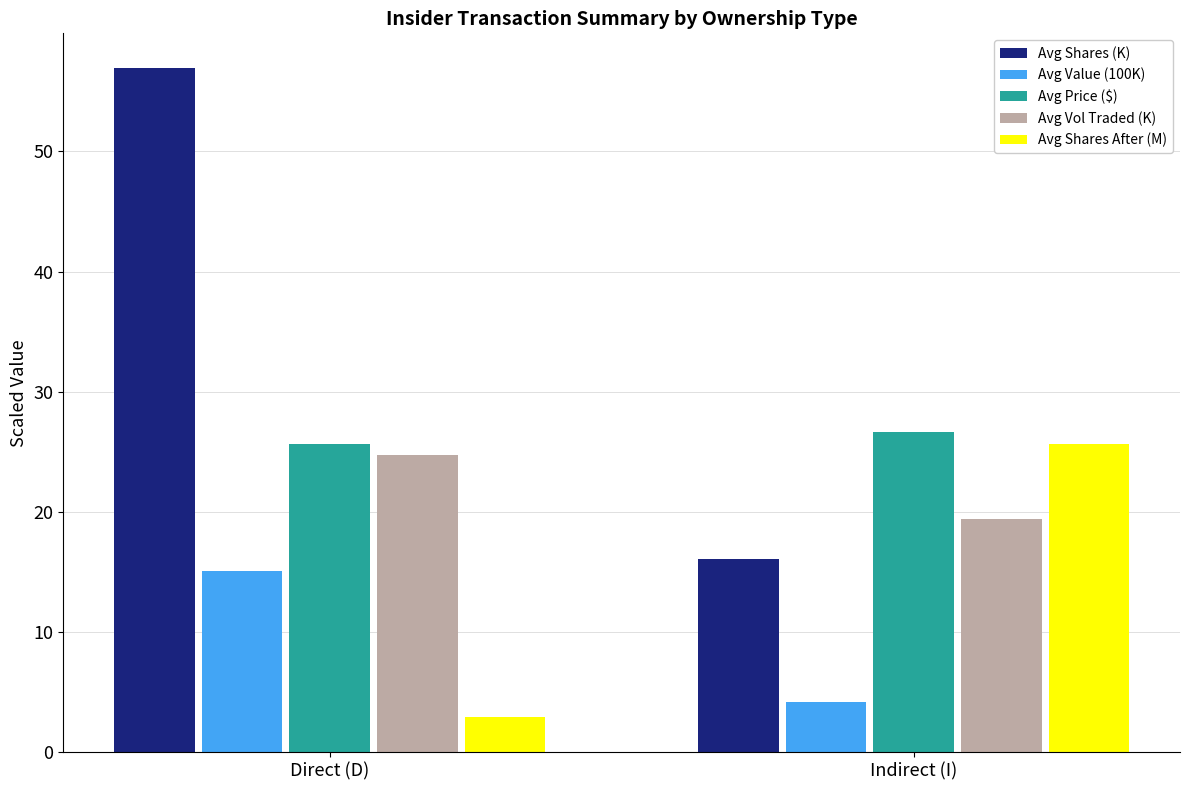

List the series in order of their peak value, highest first.

Avg Shares (K), Avg Price ($), Avg Shares After (M), Avg Vol Traded (K), Avg Value (100K)